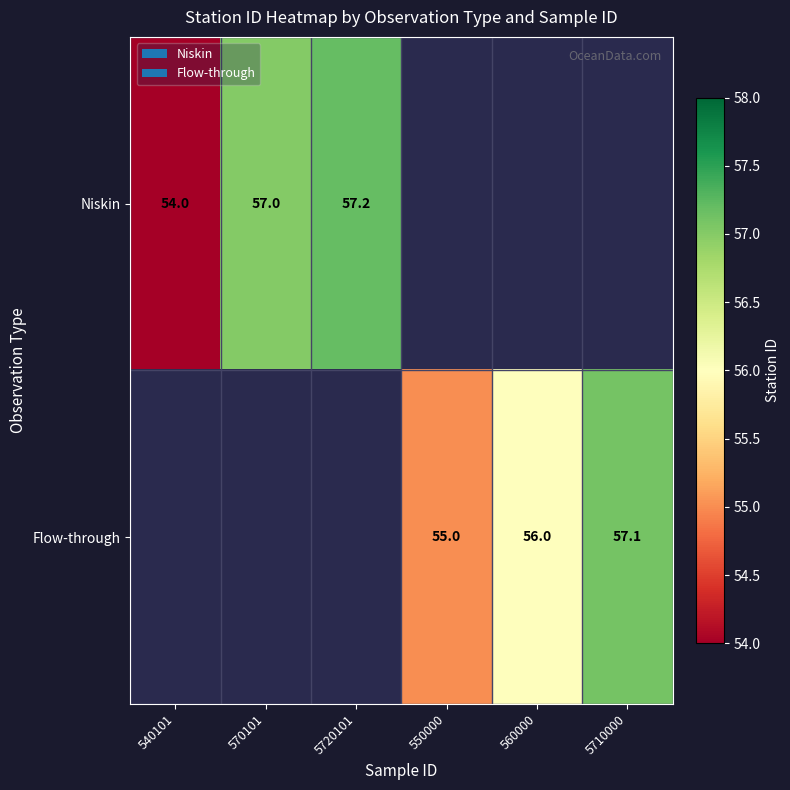

What is the total value across all series at 550000?

55.0